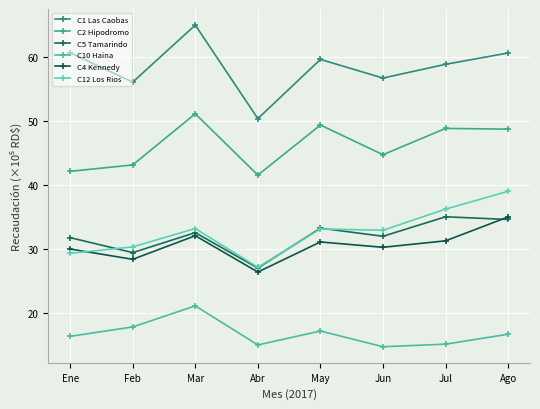

True or false: C10 Haina has more than 1 interior local peaks.

True